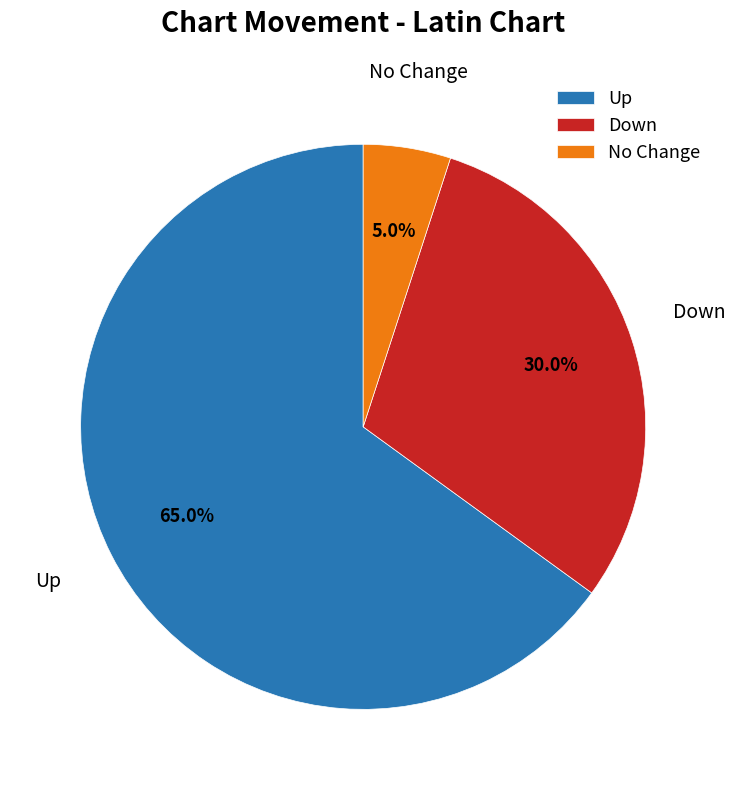

Which has a higher value, Up or Down?

Up